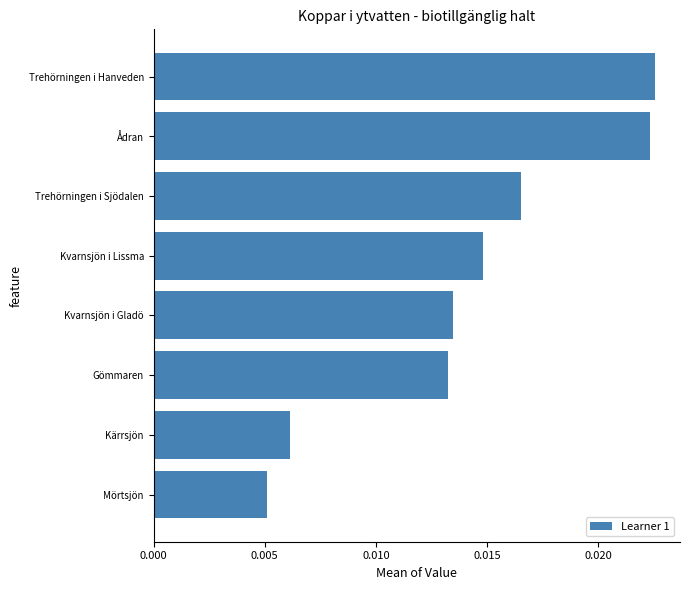

Does the chart contain stacked bars?

No